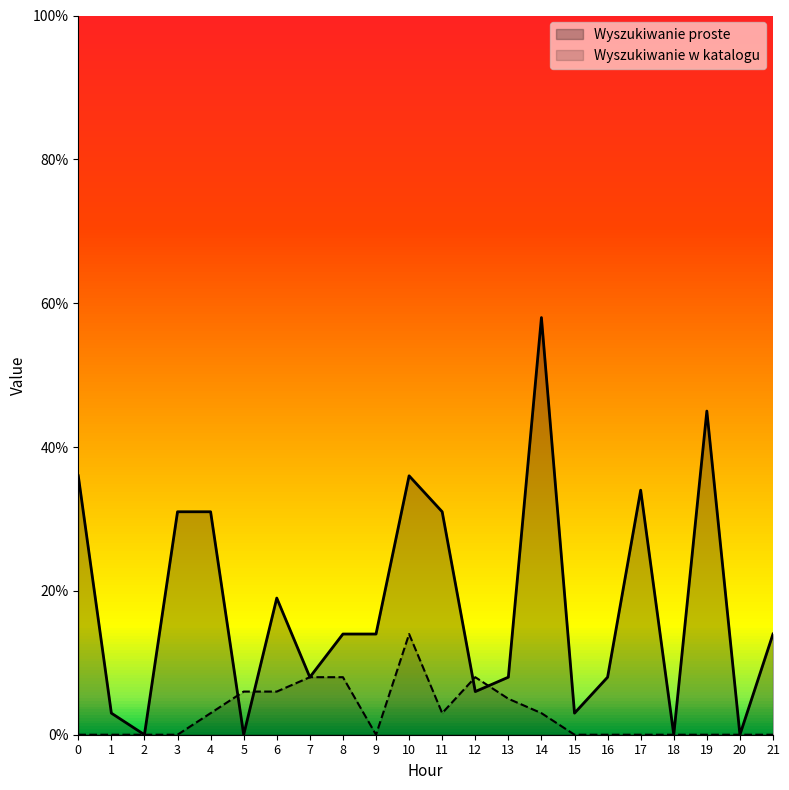

True or false: Wyszukiwanie proste has a value of 0.2 at 11.

False